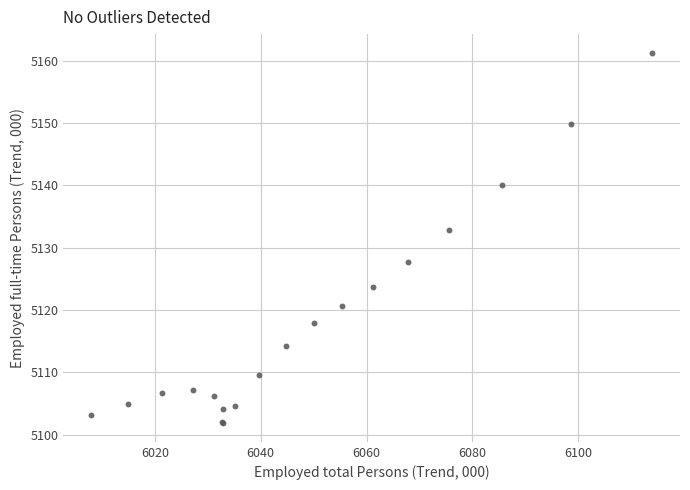

What Y value in the scatter plot is closest to 5131?

5132.9